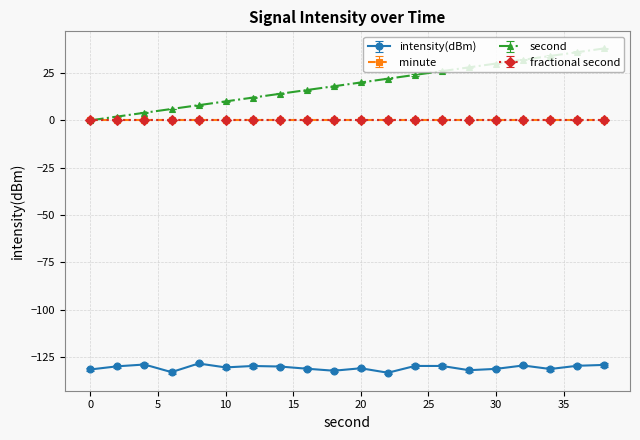

Is this an area chart (filled region under the line)?

No